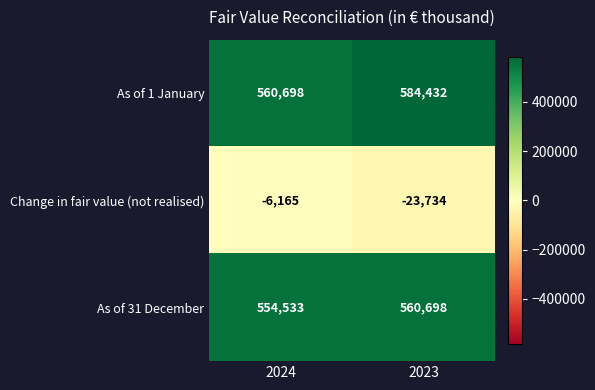

Rank the series by their maximum value, from lowest to highest.

Change in fair value (not realised), As of 31 December, As of 1 January